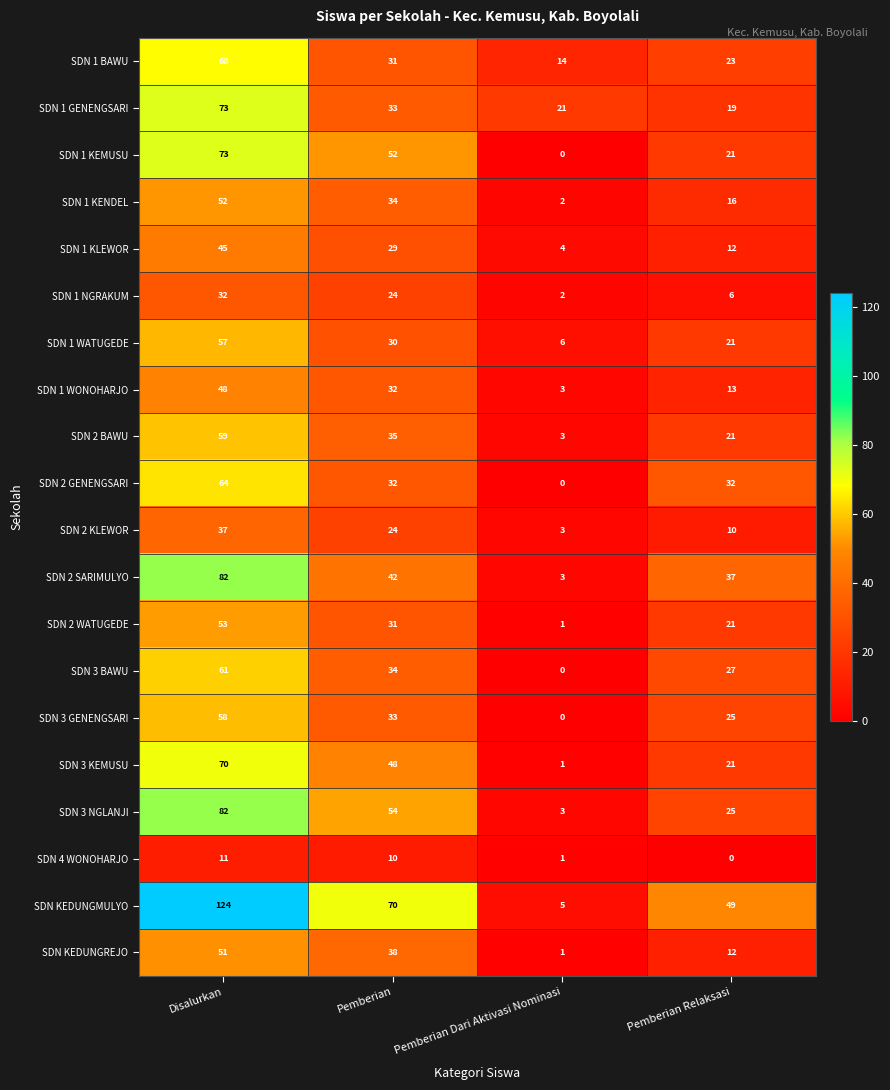

What is the sum of all SDN 1 WATUGEDE values?

114